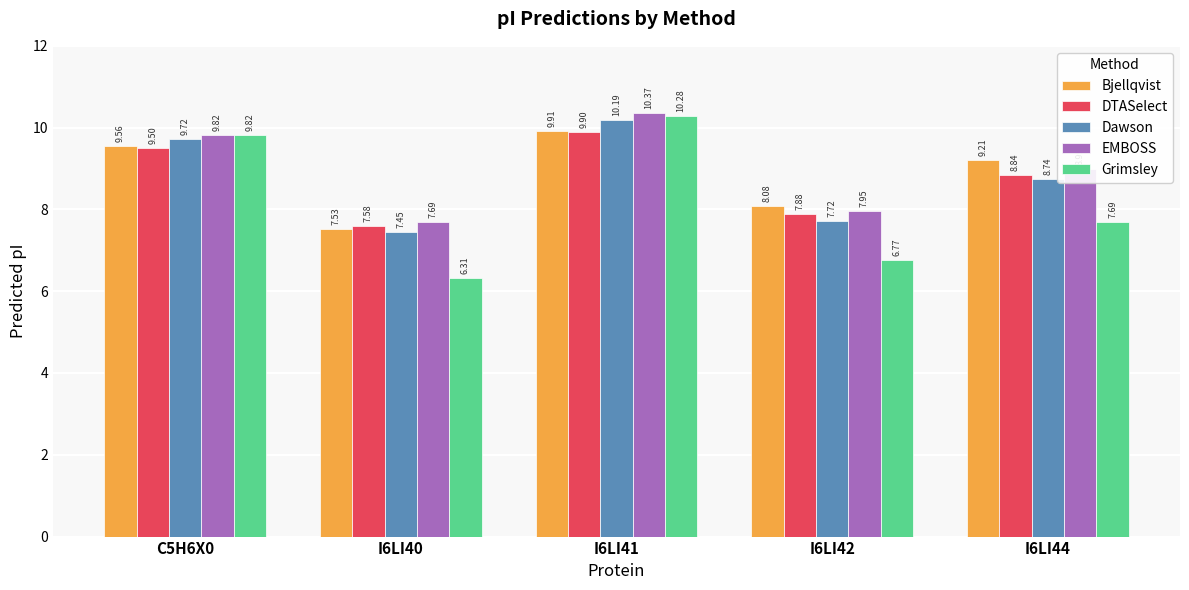

Rank the categories by EMBOSS value from highest to lowest.

I6LI41, C5H6X0, I6LI44, I6LI42, I6LI40